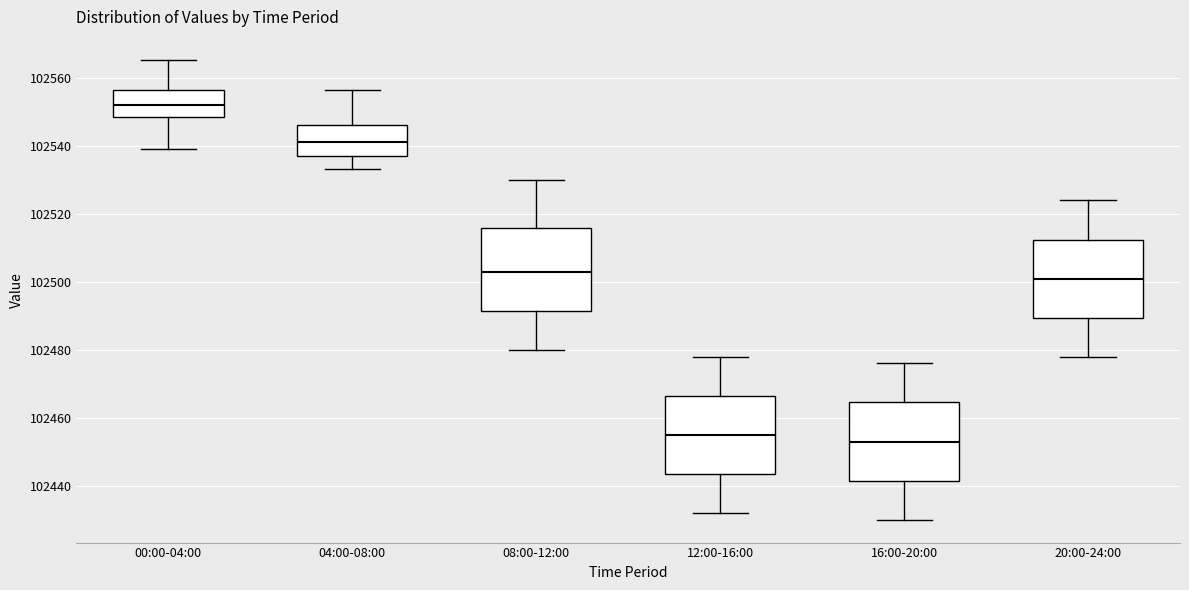

Reading left to right, transcribe this box plot: for each box, give where its median line is, the range the box spans, and where its two whiskers end, as read against the y-axis. The values are not printed on the chart, so give them approximately, as read against the axis.

00:00-04:00: median 102552, box 102548 to 102556, whiskers 102540 to 102566
04:00-08:00: median 102542, box 102536 to 102546, whiskers 102534 to 102556
08:00-12:00: median 102504, box 102492 to 102516, whiskers 102480 to 102530
12:00-16:00: median 102456, box 102444 to 102466, whiskers 102432 to 102478
16:00-20:00: median 102454, box 102442 to 102464, whiskers 102430 to 102476
20:00-24:00: median 102502, box 102490 to 102512, whiskers 102478 to 102524